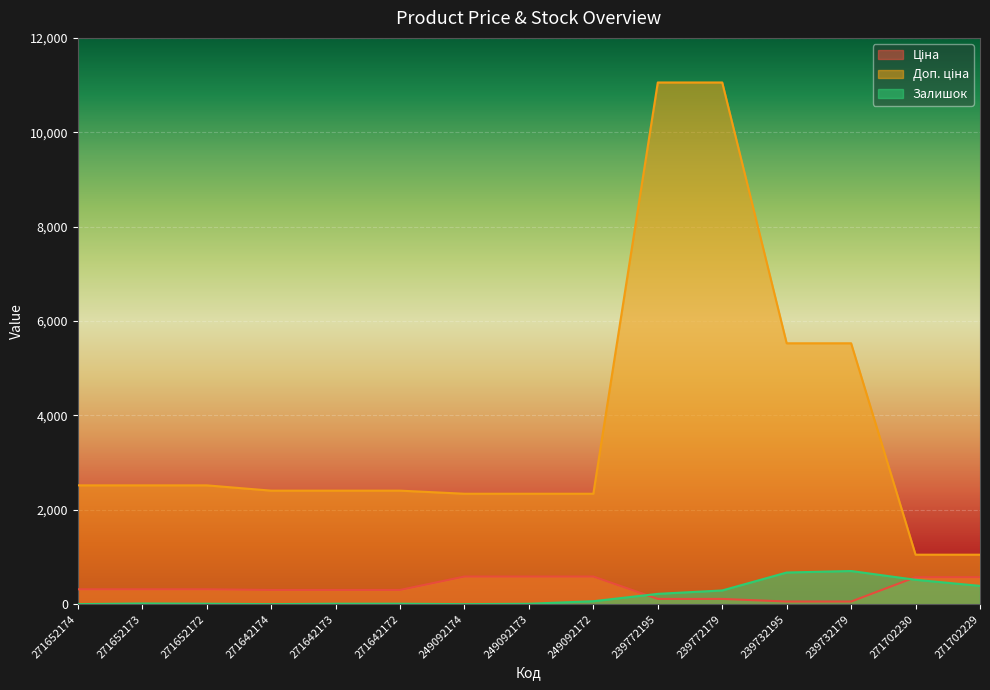

What is the label of the 15th point from the right?

271652174